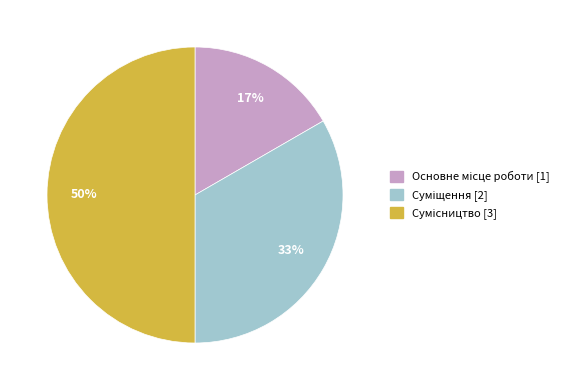

To the nearest percent, what is the average slice percentage?

33%